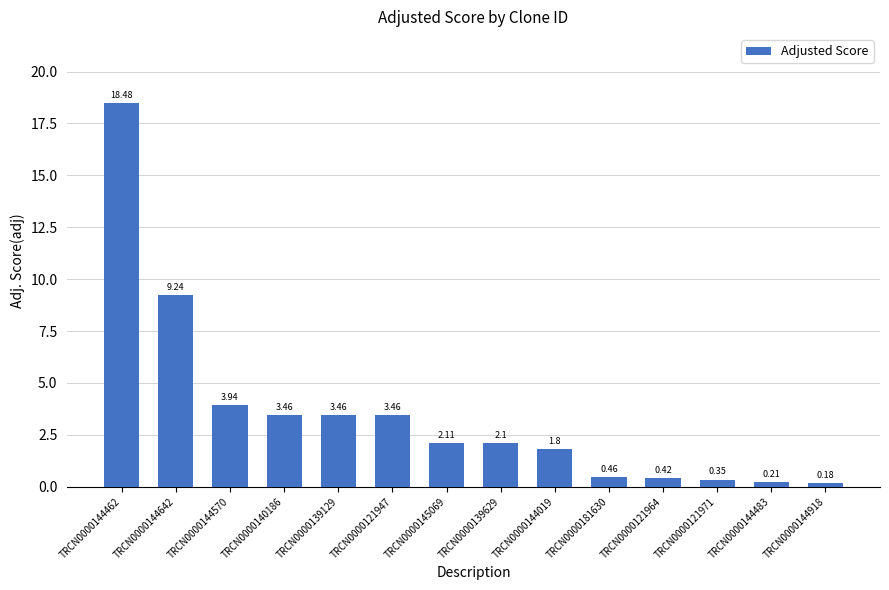

What is the sum of the values at TRCN0000144570 and TRCN0000139129?

7.4